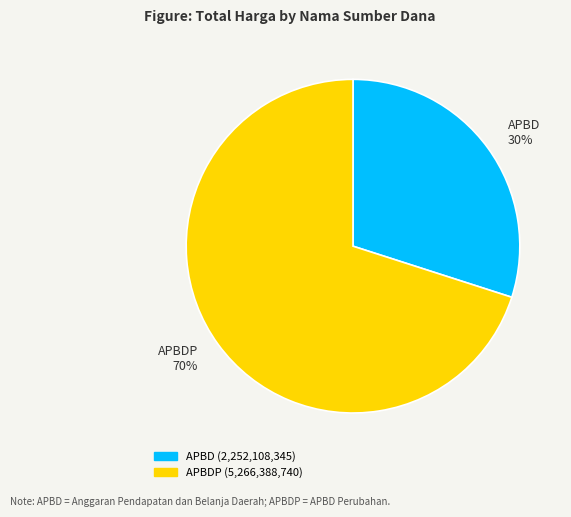

Is the sum of APBDP 70% and APBD 30% greater than half?

Yes